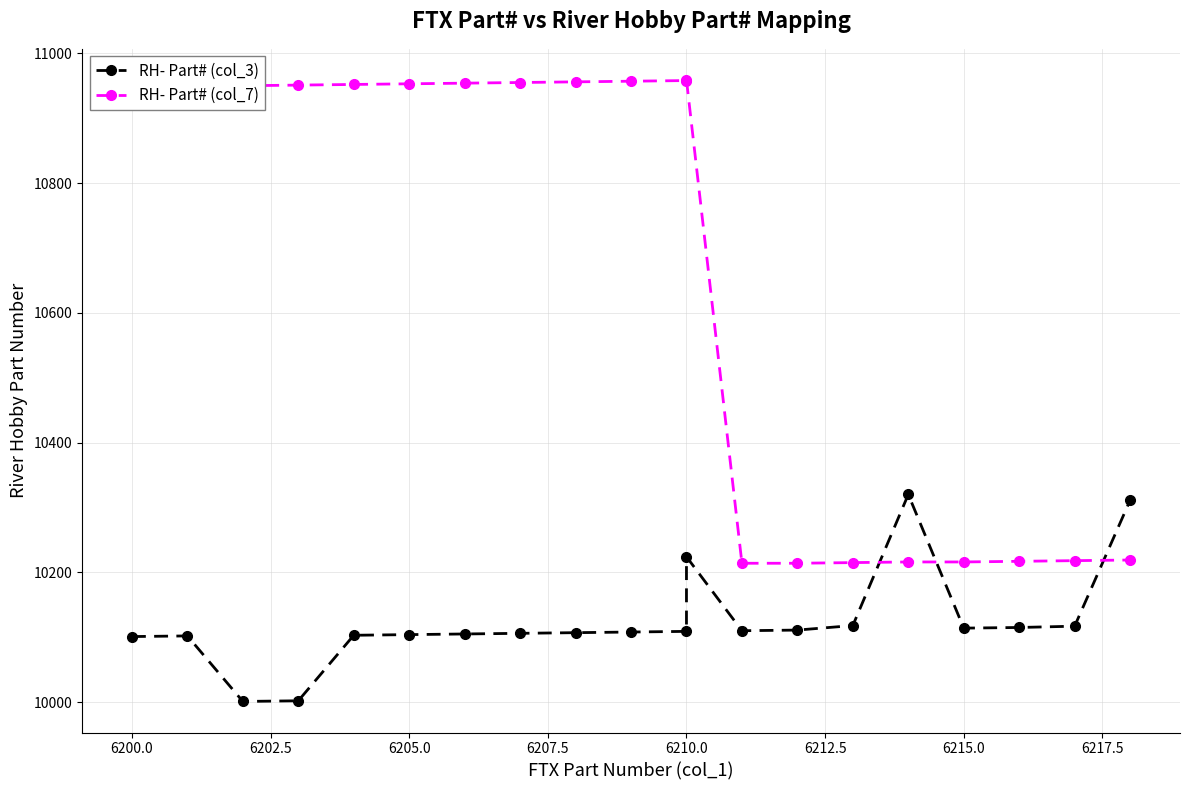

Rank the series at 6210.0 from highest to lowest value.

RH- Part# (col_7), RH- Part# (col_3)